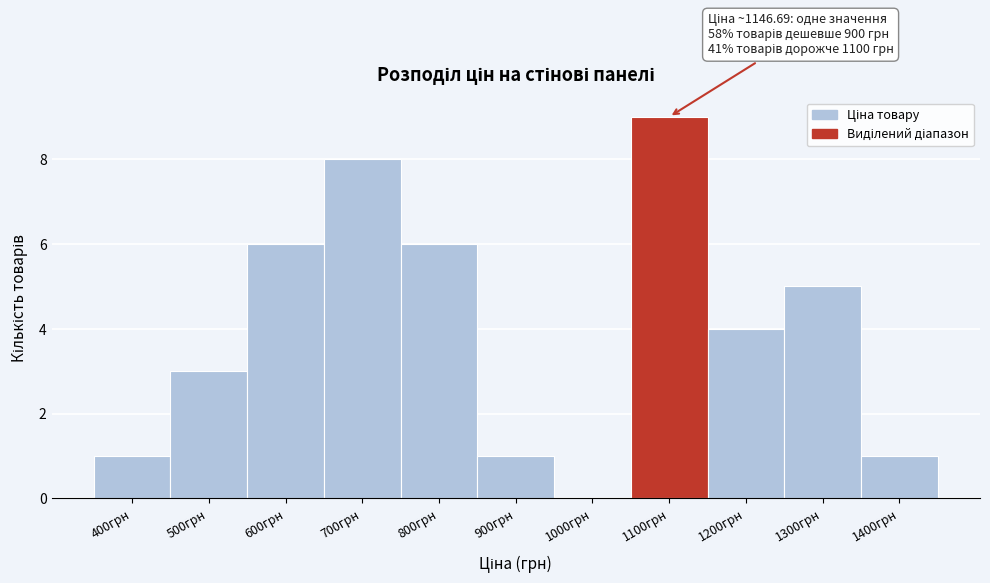

Reading left to right, transcribe all the data shown in this chart.

400грн=1	500грн=3	600грн=6	700грн=8	800грн=6	900грн=1	1000грн=0	1100грн=9	1200грн=4	1300грн=5	1400грн=1